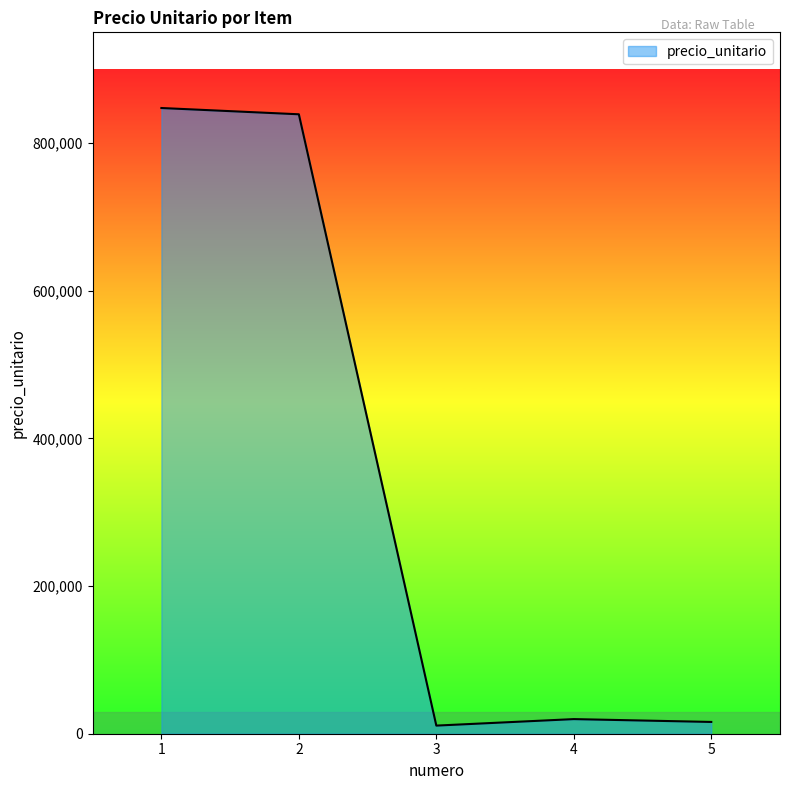

What is the difference between the maximum and second lowest values?

831550